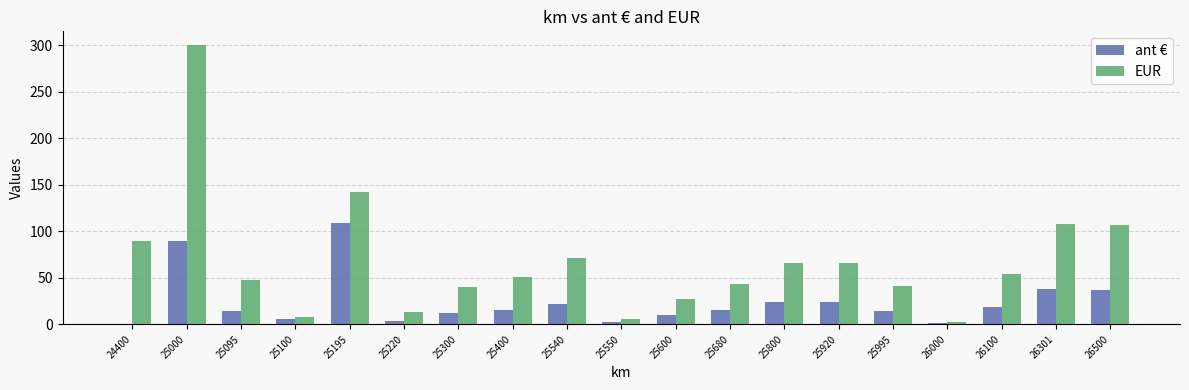

Does the chart contain stacked bars?

No